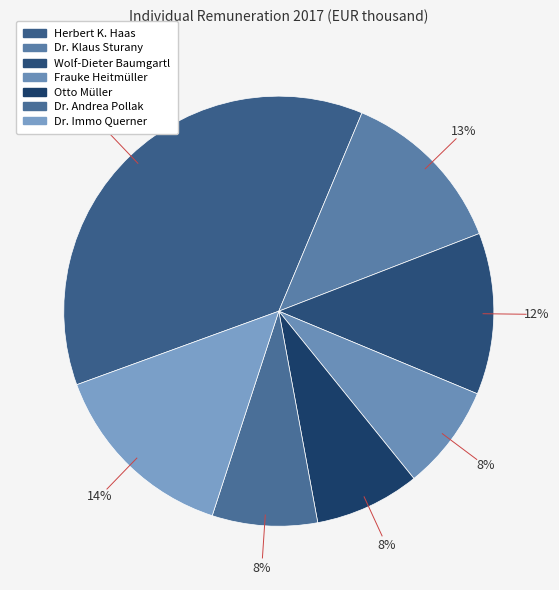

How many segments does this pie chart have?

7